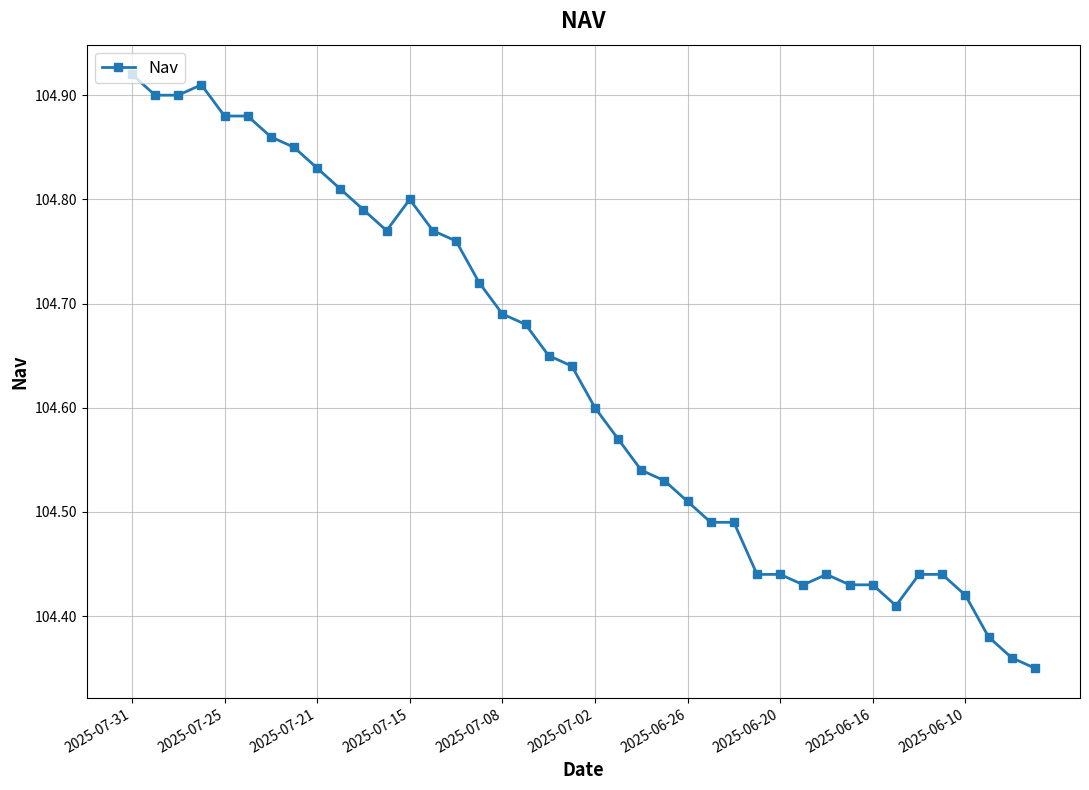

How many lines are shown in the chart?

1